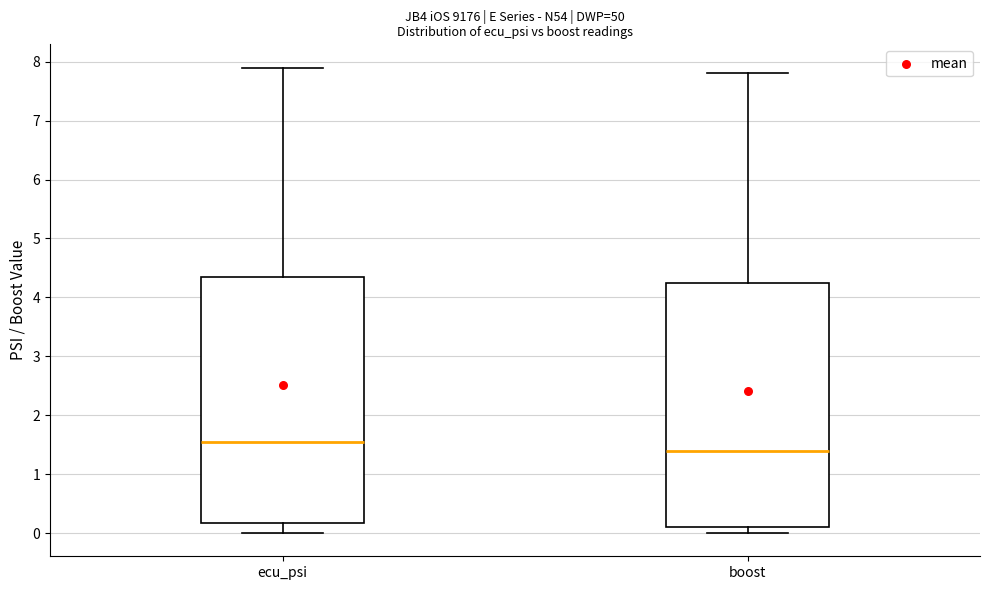

Reading left to right, transcribe this box plot: for each box, give where its median line is, the range the box spans, and where its two whiskers end, as read against the y-axis. The values are not printed on the chart, so give them approximately, as read against the axis.

ecu_psi: median 1.6, box 0.2 to 4.4, whiskers 0.0 to 7.9
boost: median 1.4, box 0.1 to 4.3, whiskers 0.0 to 7.8